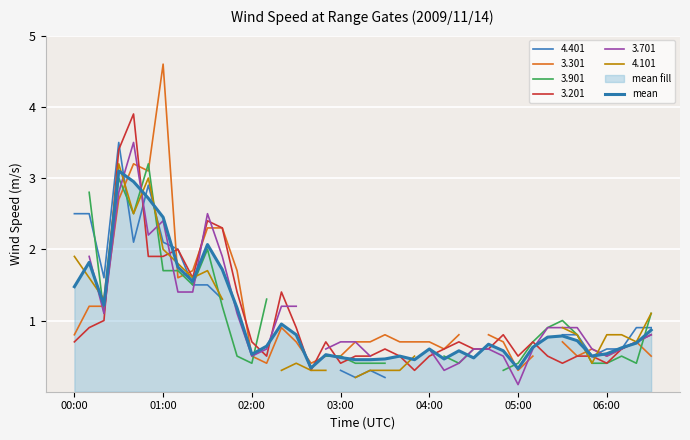

What is the difference between the maximum and minimum values?

2.8